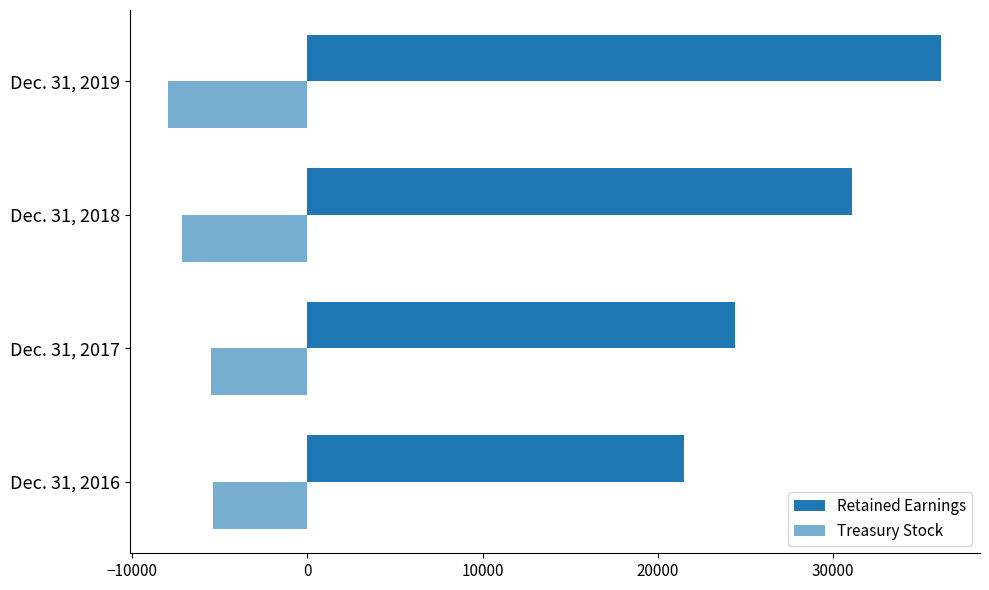

How many data points does each series have?

4